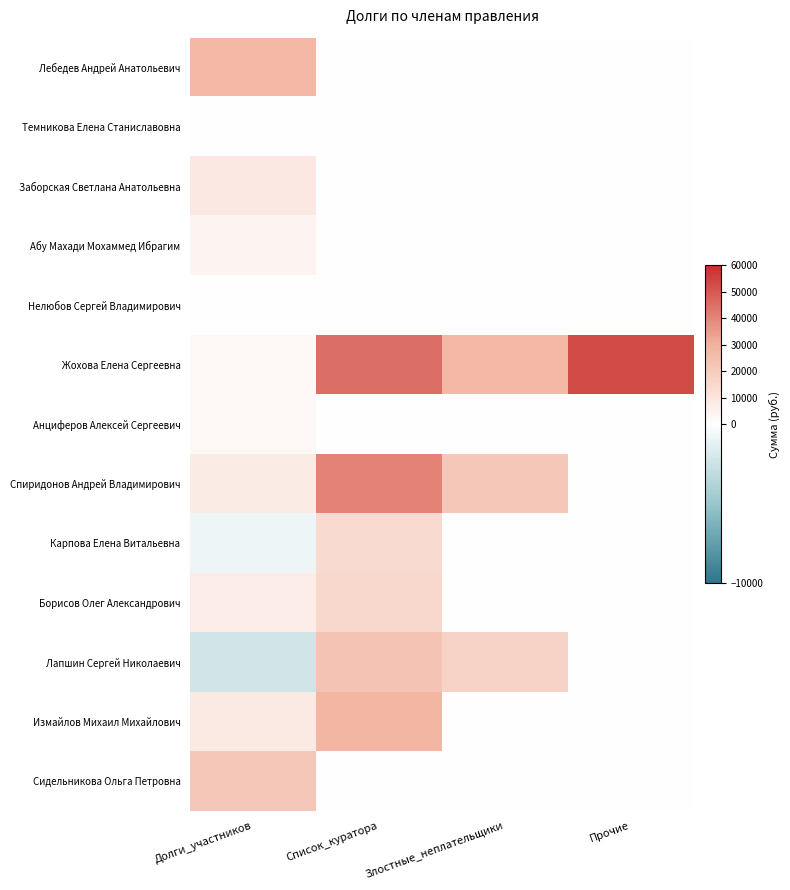

What is the smallest value displayed?

-2200